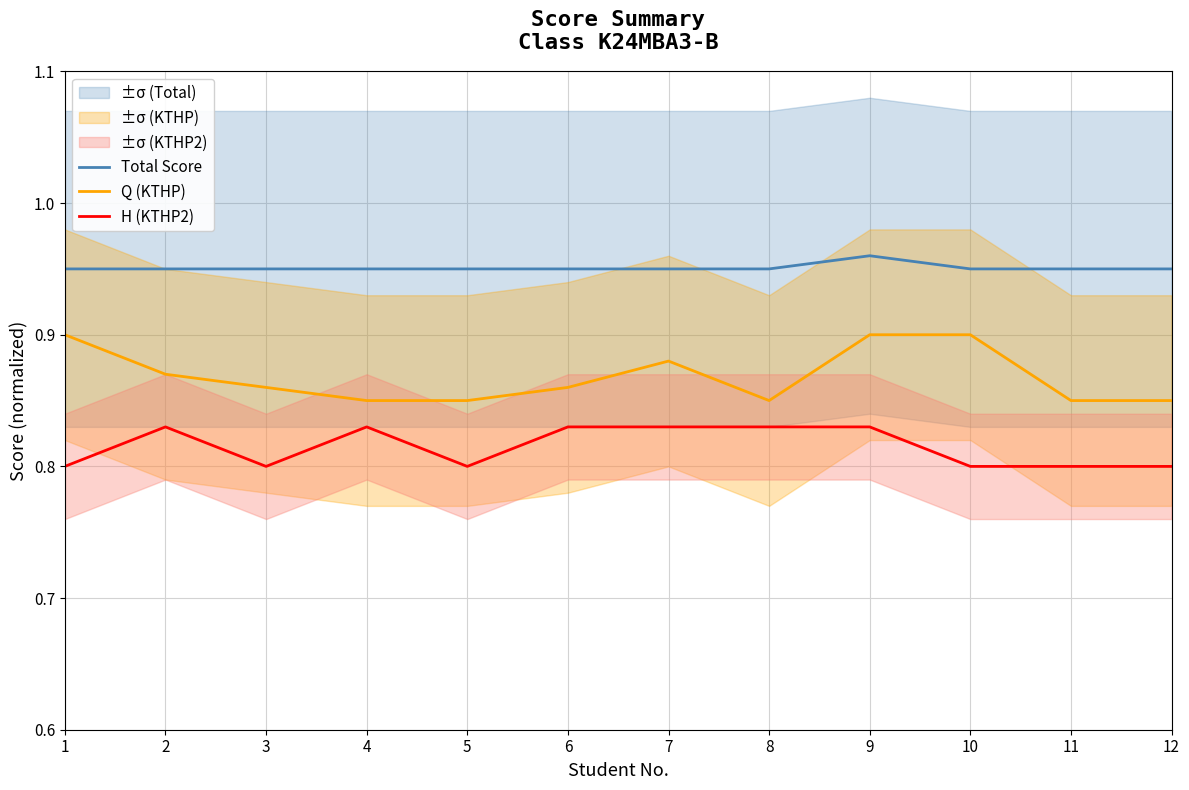

Reading left to right, list all the values displayed in this chart.

Total Score: 0.9	0.9	0.9	0.9	0.9	0.9	0.9	0.9	1.0	0.9	0.9	0.9
Q (KTHP): 0.9	0.9	0.9	0.8	0.8	0.9	0.9	0.8	0.9	0.9	0.8	0.8
H (KTHP2): 0.8	0.8	0.8	0.8	0.8	0.8	0.8	0.8	0.8	0.8	0.8	0.8